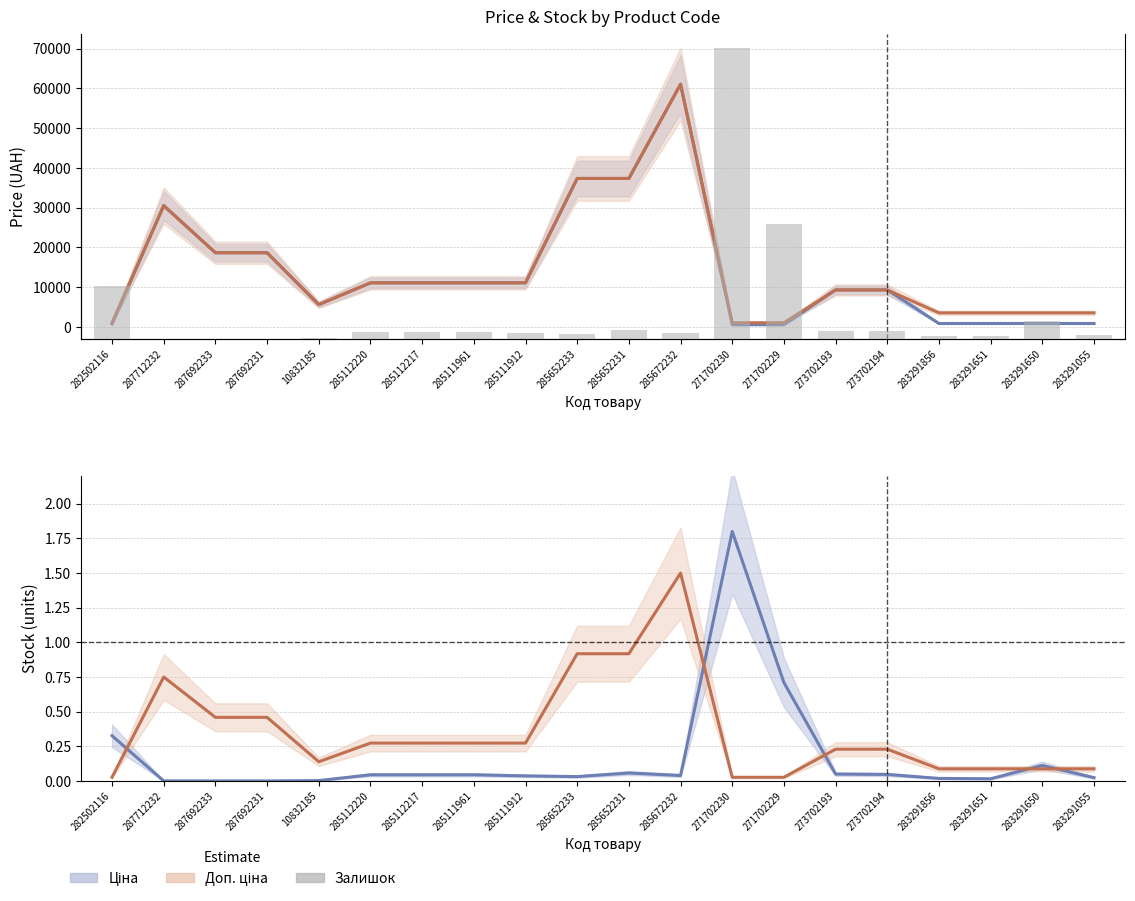

The Ціна series shows 889.9 at 283291650. True or false?

True